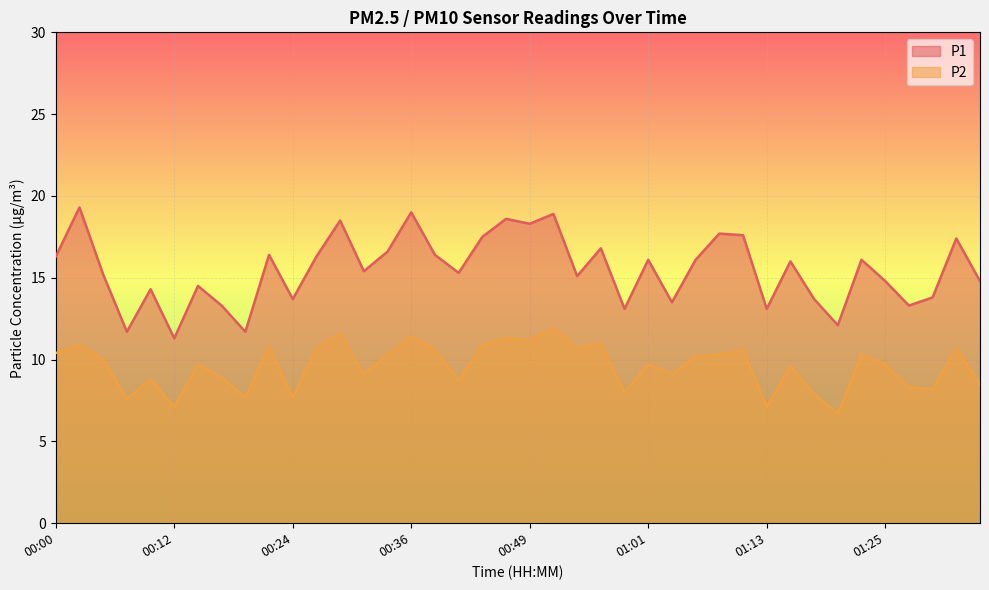

What is the label of the 26th point from the right?

00:34